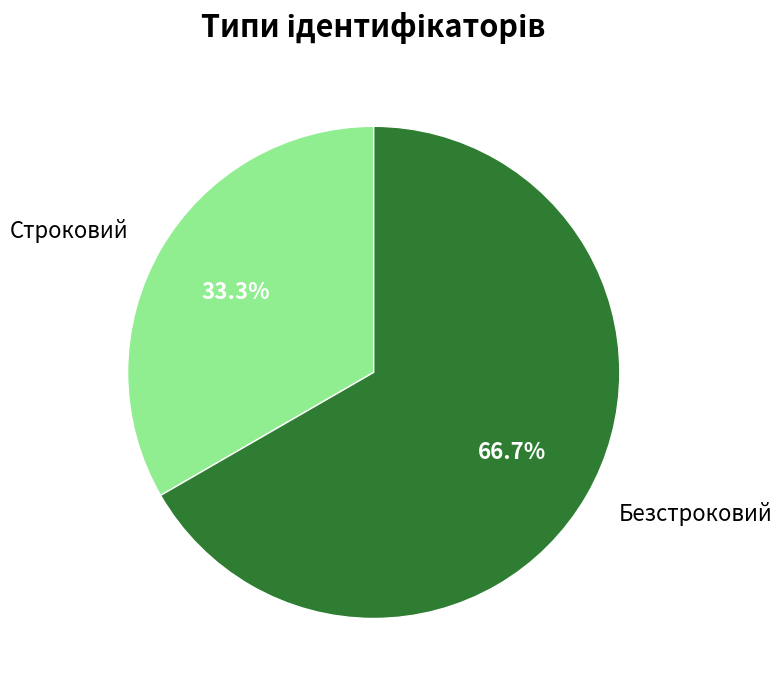

The Безстроковий slice represents 74% of the pie. True or false?

False